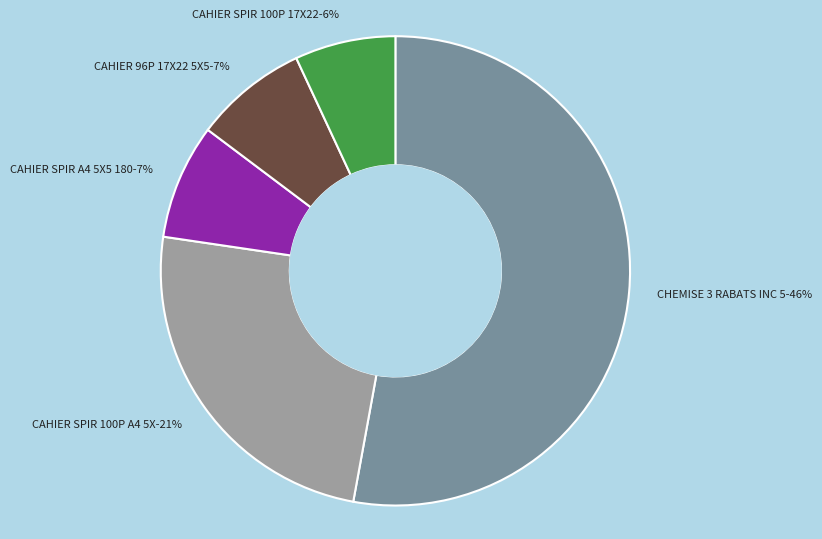

Does CAHIER 96P 17X22 5X5 represent more than half of the total?

No